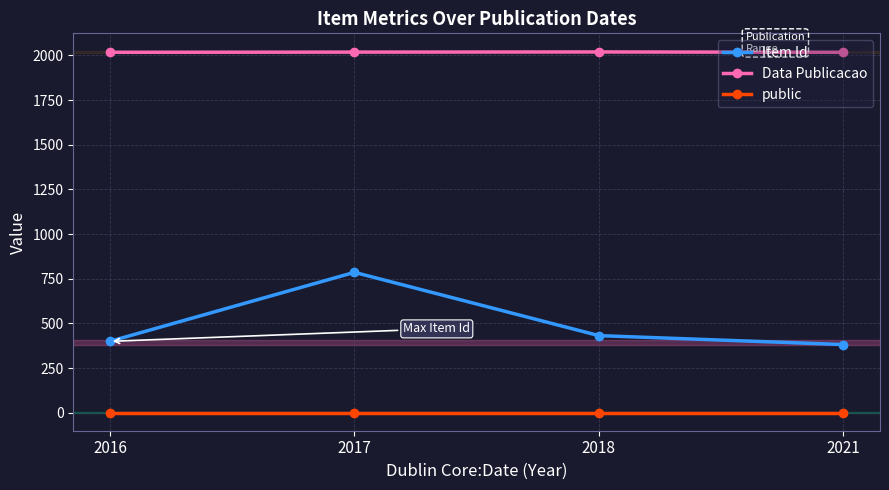

List the series in order of their peak value, highest first.

Data Publicacao, Item Id, public